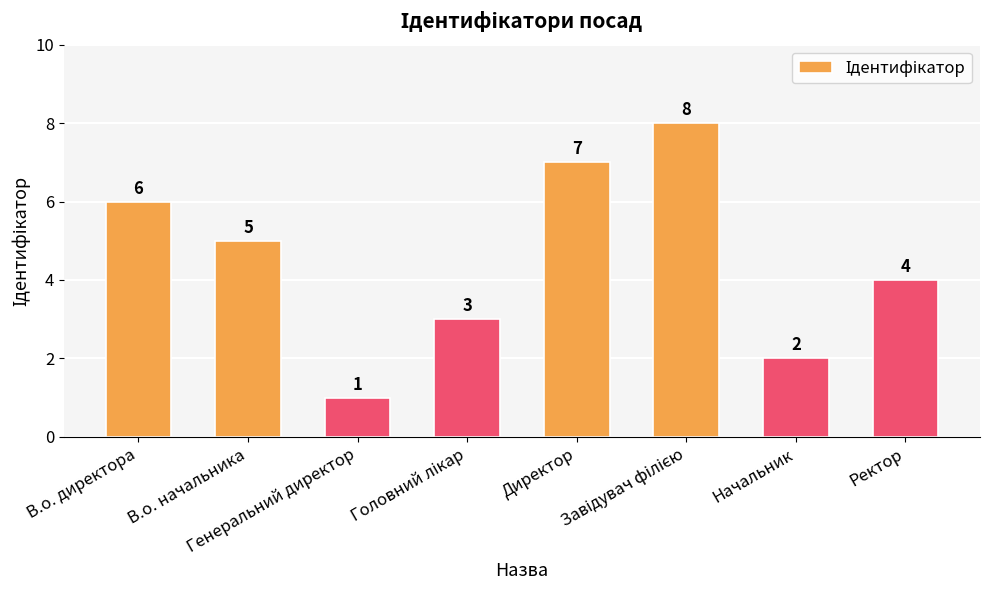

What is the maximum value shown in the chart?

8